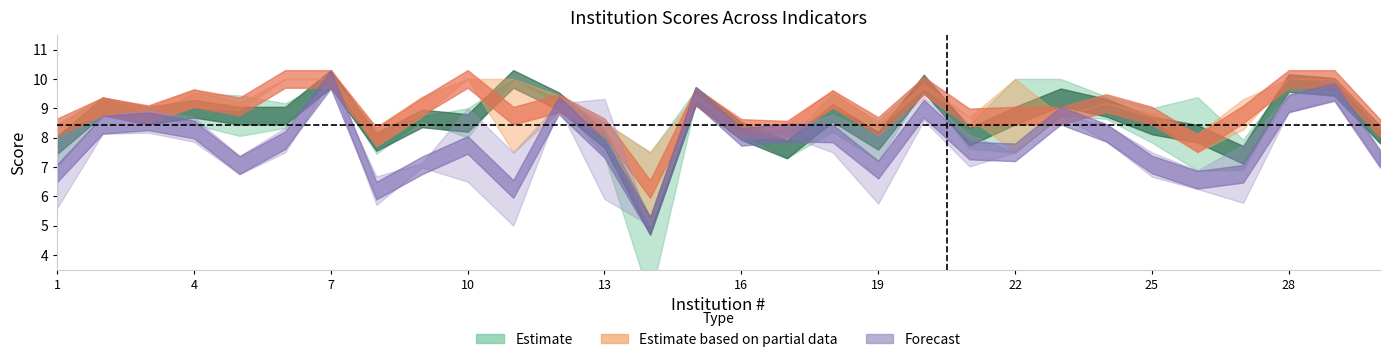

What is the maximum value shown in the chart?

10.0